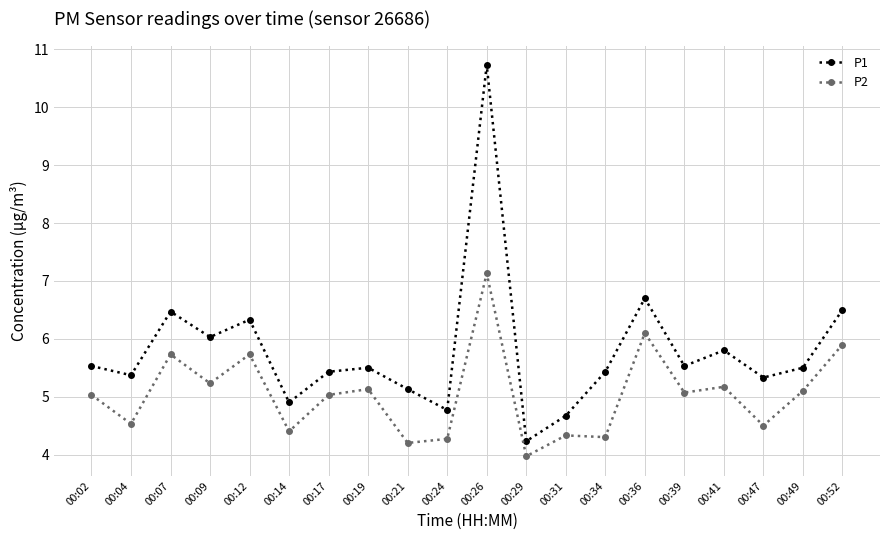

Rank the series at 00:12 from highest to lowest value.

P1, P2